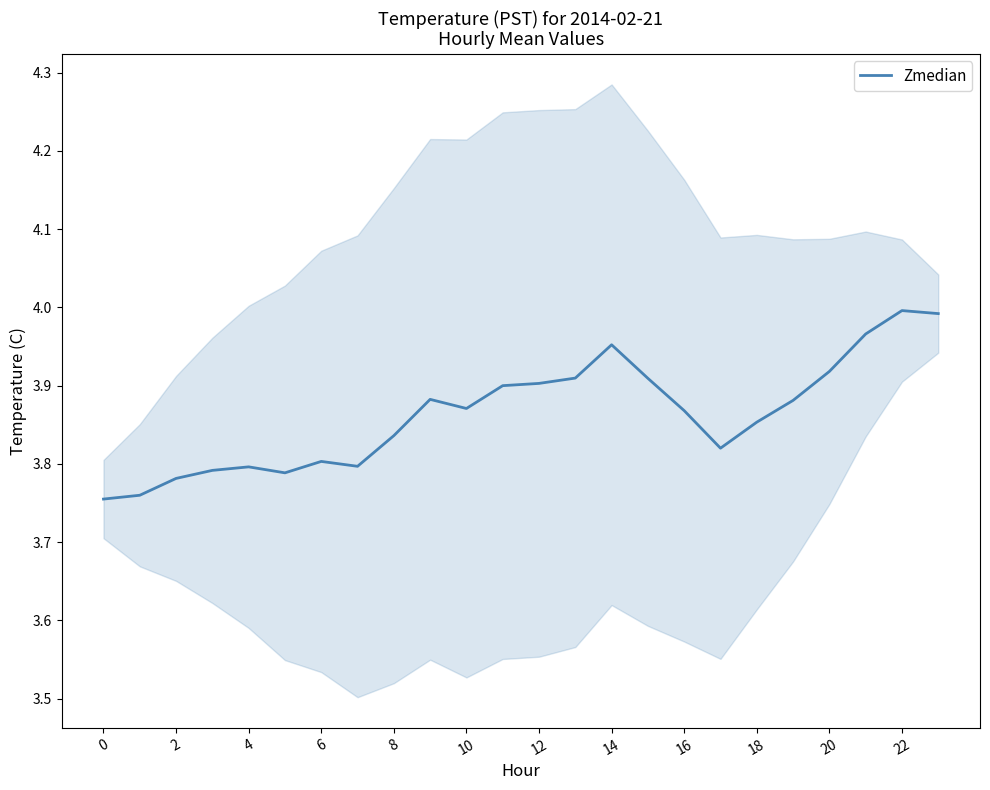

How many lines are shown in the chart?

1